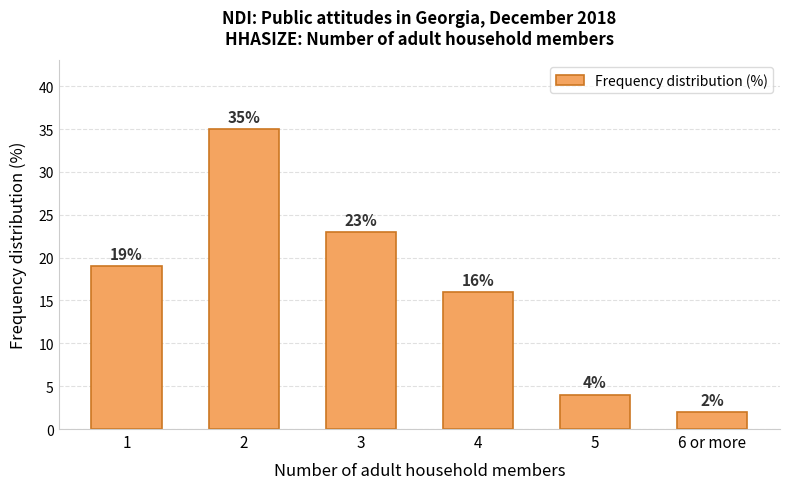

How many distinct data groups are displayed?

1